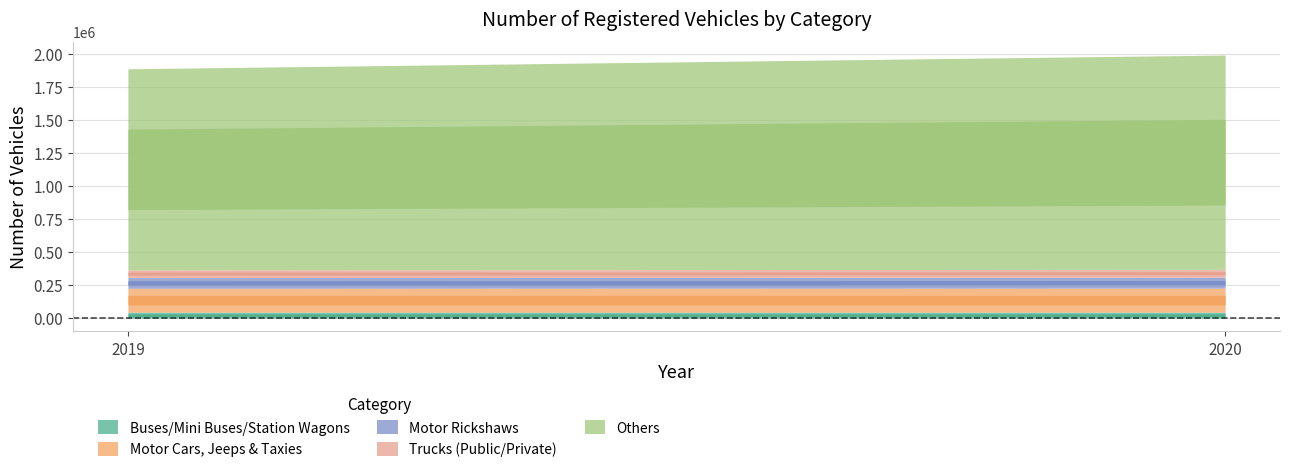

Is the value of Buses/Mini Buses/Station Wagons at 2020 greater than the value of Trucks (Public/Private) at 2019?

No